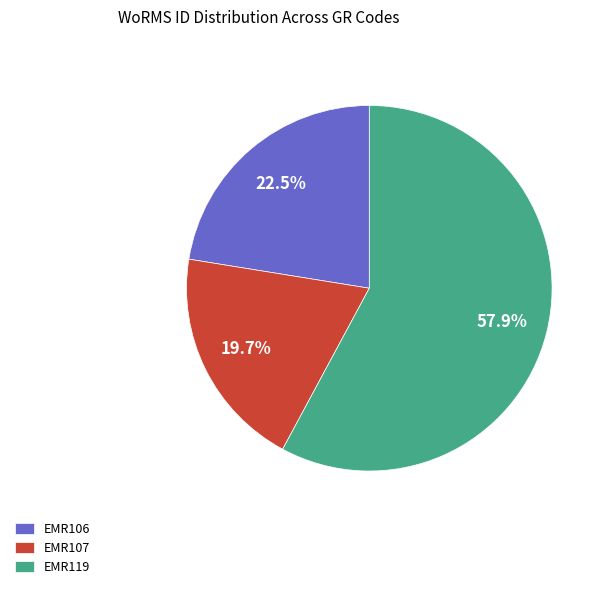

To the nearest percent, what is the combined percentage of EMR106 and EMR119?

80%